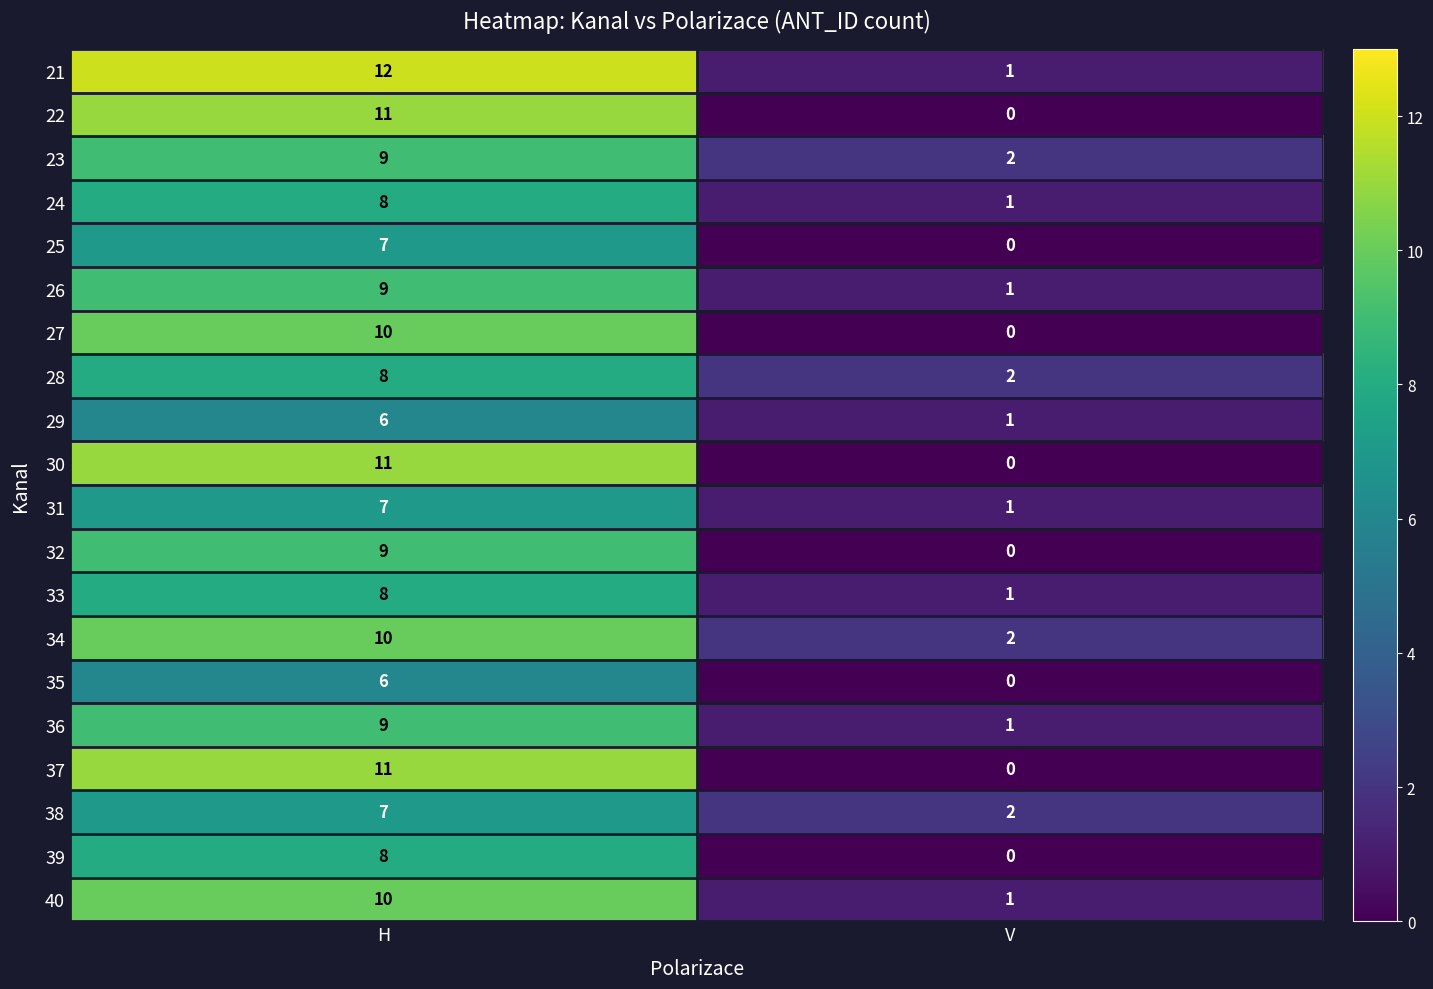

How many values in the 38 series are below 7?

1